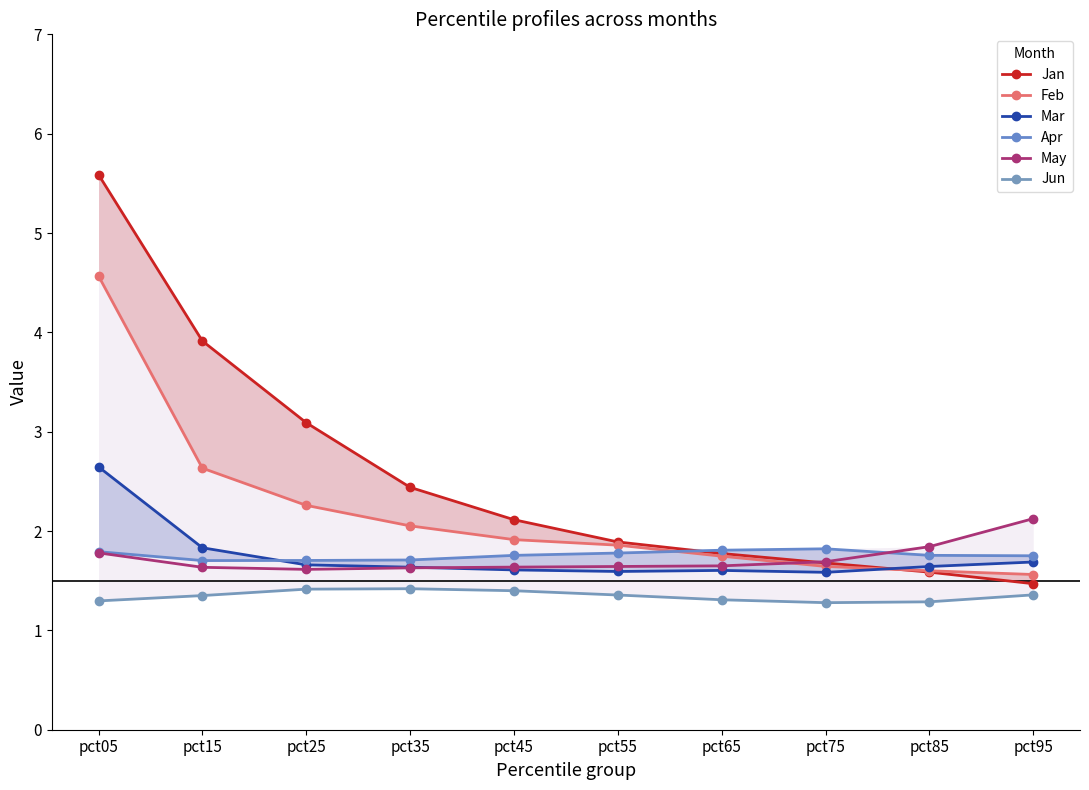

What is the average value of the Apr series?

1.8